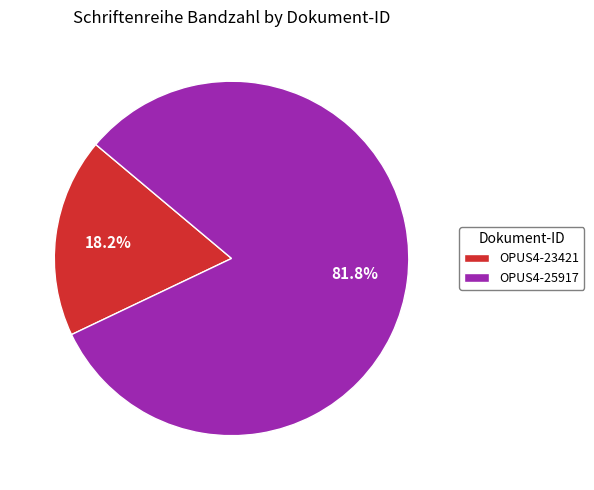

Rank the categories by value from highest to lowest.

OPUS4-25917, OPUS4-23421